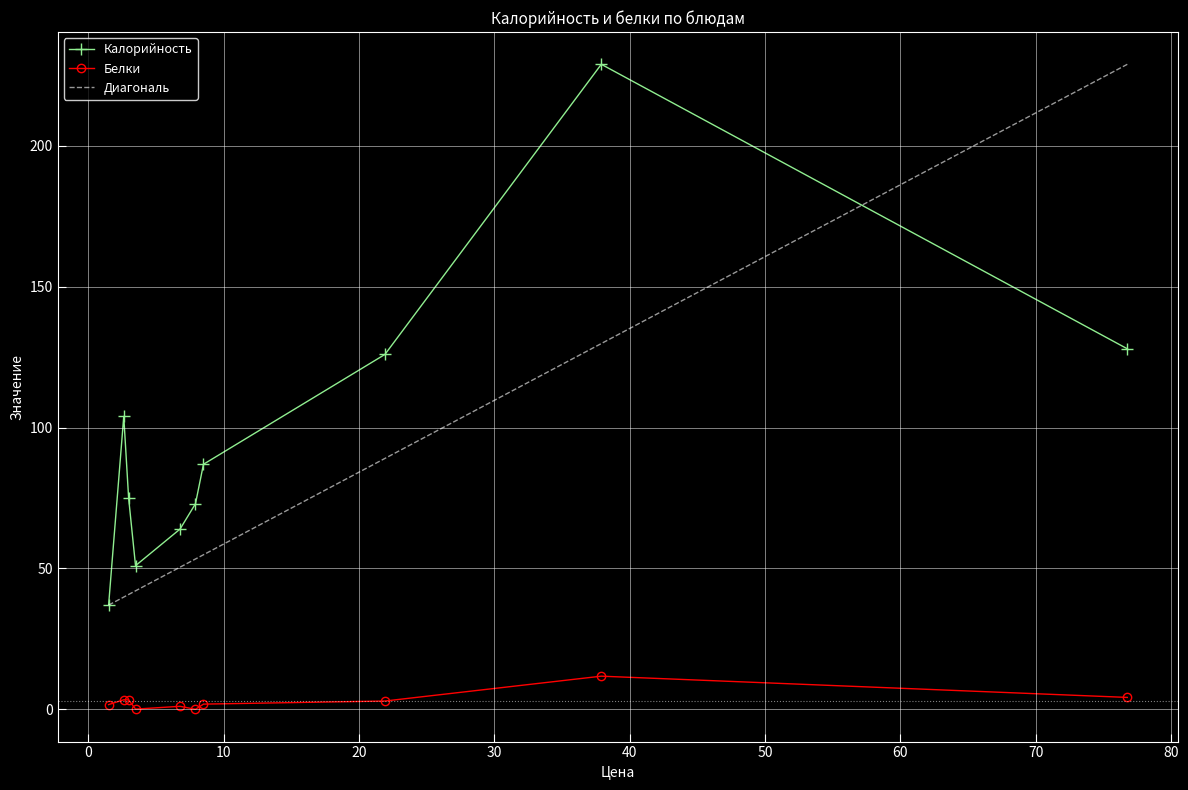

Is it true that Белки equals 3.0 at Картофельное пюре?

True